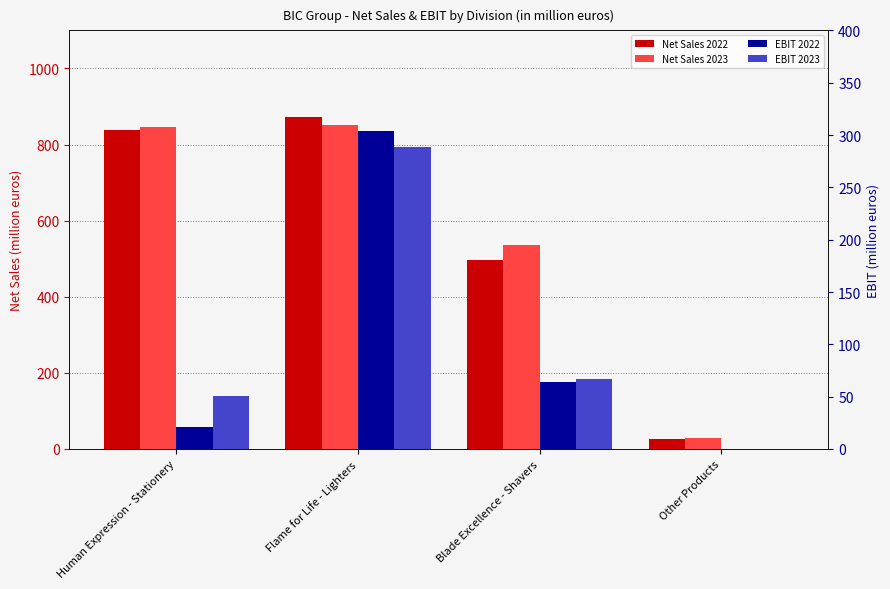

The value of EBIT 2022 at Blade Excellence - Shavers is 64.1. True or false?

True